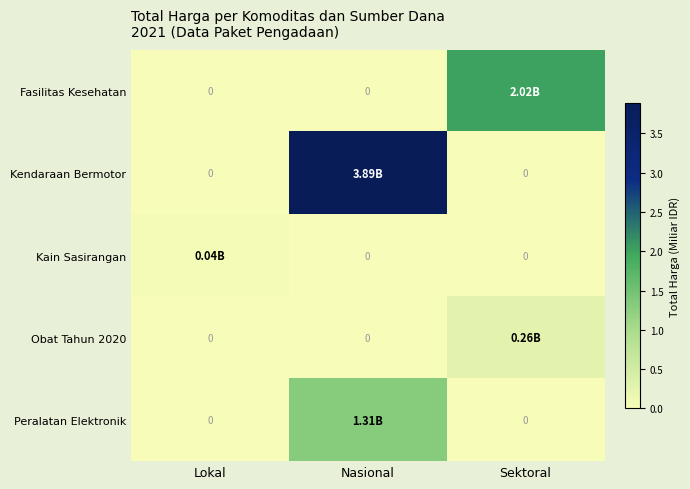

What is the approximate value of Fasilitas Kesehatan at Sektoral?

2.0